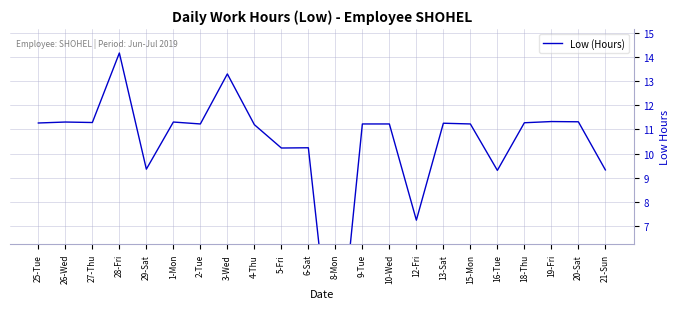

Read the value at 3-Wed.

13.3